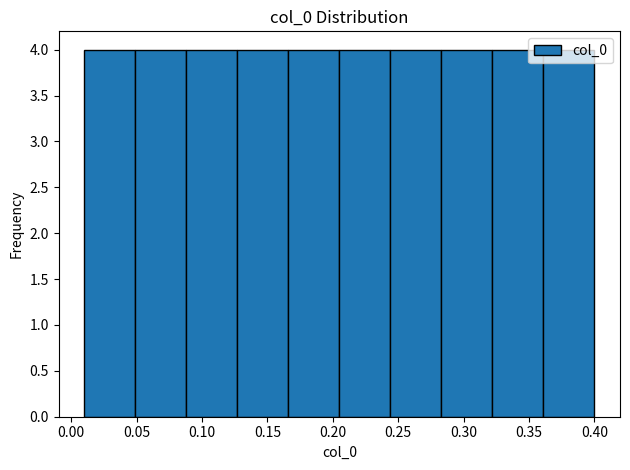

Reading left to right, transcribe this chart: for each bar, give the range it covers on the x-axis and its height. Neither the bar edges nor the heights are printed on the chart, so give them approximately, as read against the axes.

0.010 to 0.049: 4
0.049 to 0.088: 4
0.088 to 0.127: 4
0.127 to 0.166: 4
0.166 to 0.205: 4
0.205 to 0.244: 4
0.244 to 0.283: 4
0.283 to 0.322: 4
0.322 to 0.361: 4
0.361 to 0.400: 4